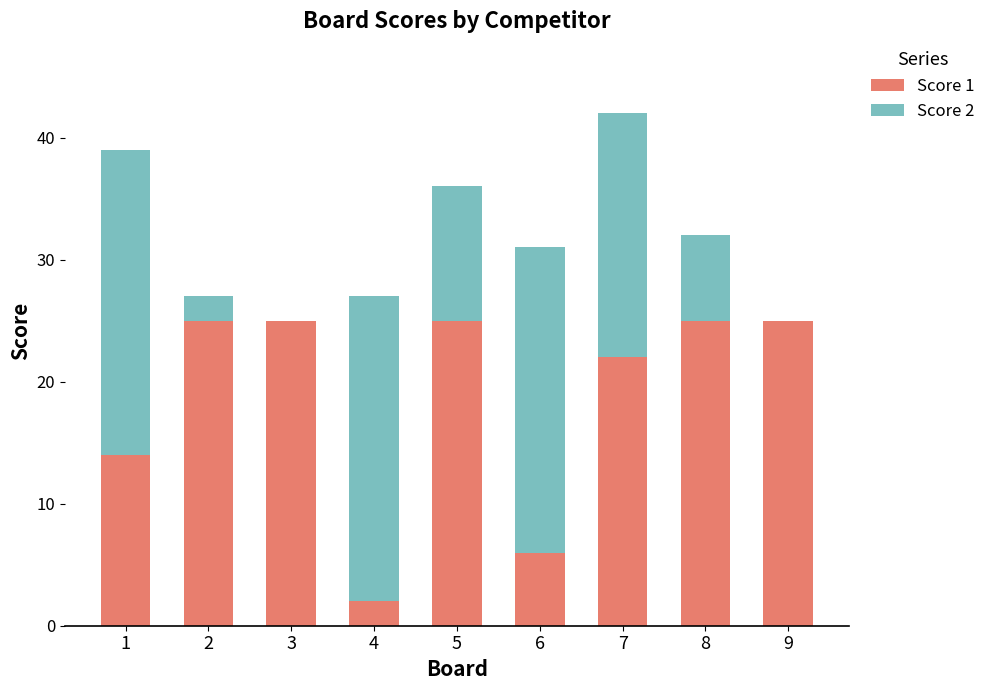

The Score 1 series shows 4 at 6. True or false?

False